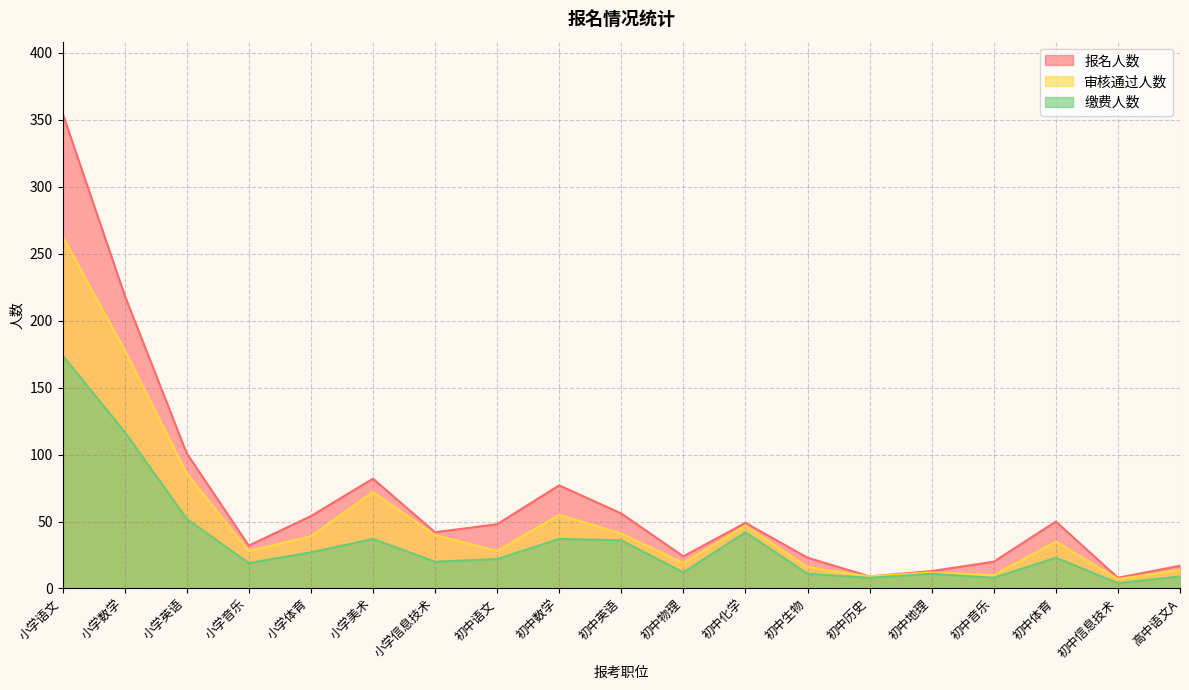

At which label is 报名人数 closest to 181?

小学数学